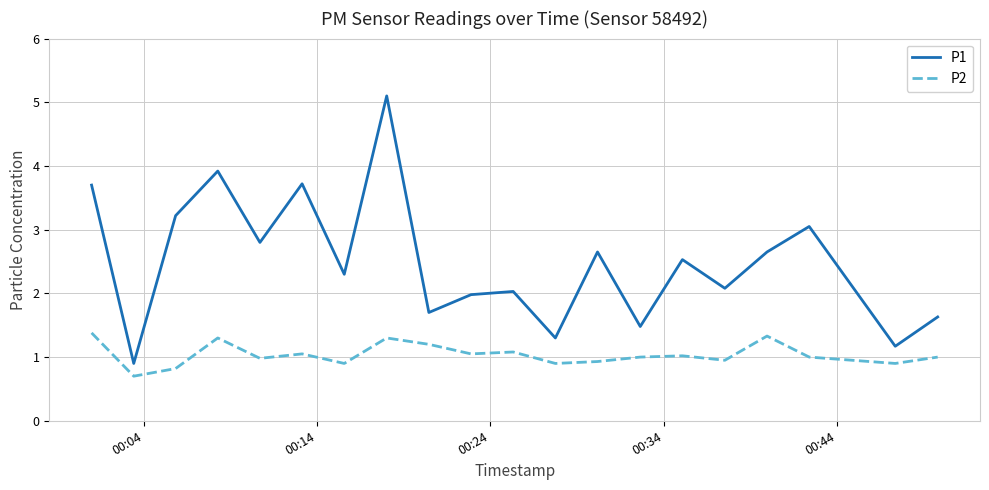

List the series in order of their overall mean, lowest first.

P2, P1